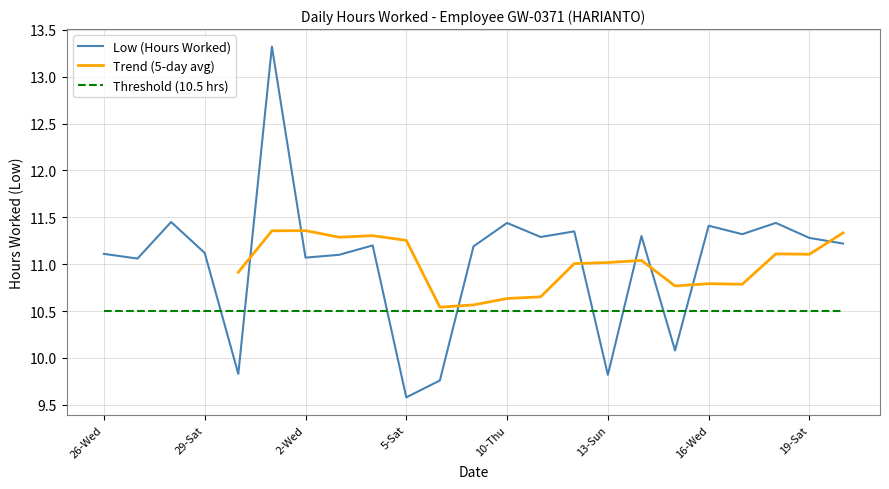

What is the change in value from 3-Thu to 8-Tue?

+0.1